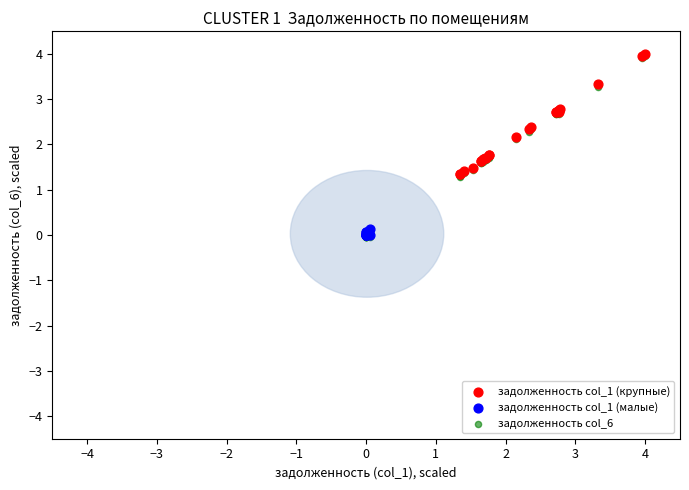

Which series has the largest Y range (max minus min)?

задолженность col_6